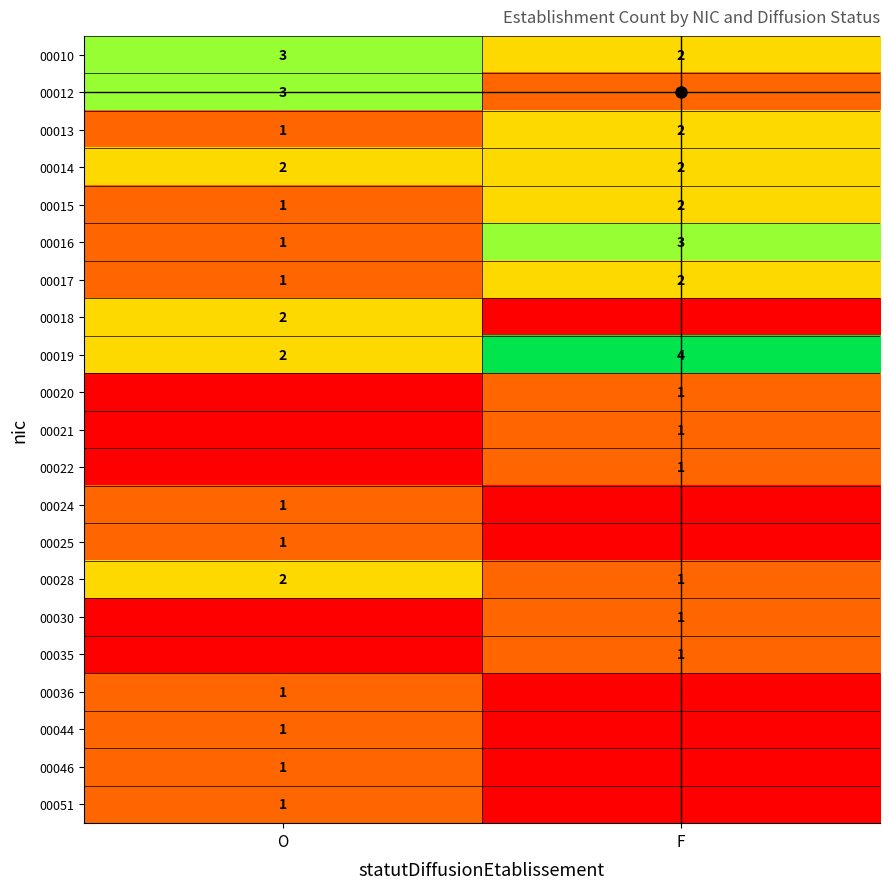

At which label is 00019 closest to 3?

O